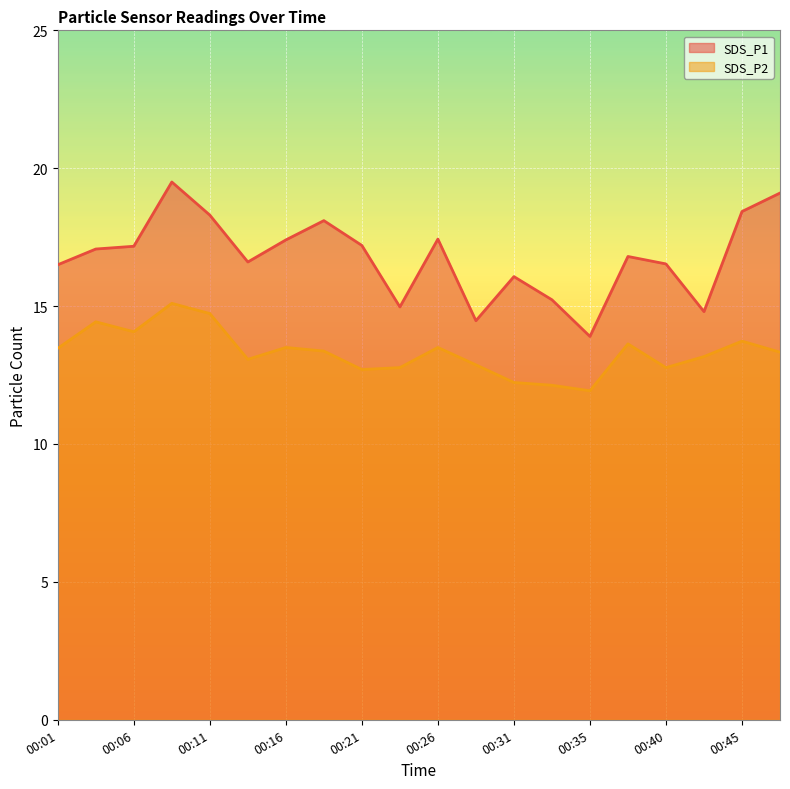

Reading right to left, list all the values displayed in this chart.

SDS_P1: 00:48=19.1	00:45=18.4	00:43=14.8	00:40=16.5	00:38=16.8	00:35=13.9	00:33=15.2	00:31=16.1	00:28=14.5	00:26=17.4	00:23=15.0	00:21=17.2	00:18=18.1	00:16=17.4	00:13=16.6	00:11=18.3	00:08=19.5	00:06=17.2	00:03=17.1	00:01=16.5
SDS_P2: 00:48=13.3	00:45=13.7	00:43=13.2	00:40=12.8	00:38=13.6	00:35=11.9	00:33=12.1	00:31=12.2	00:28=12.9	00:26=13.5	00:23=12.8	00:21=12.7	00:18=13.4	00:16=13.5	00:13=13.1	00:11=14.7	00:08=15.1	00:06=14.1	00:03=14.4	00:01=13.5